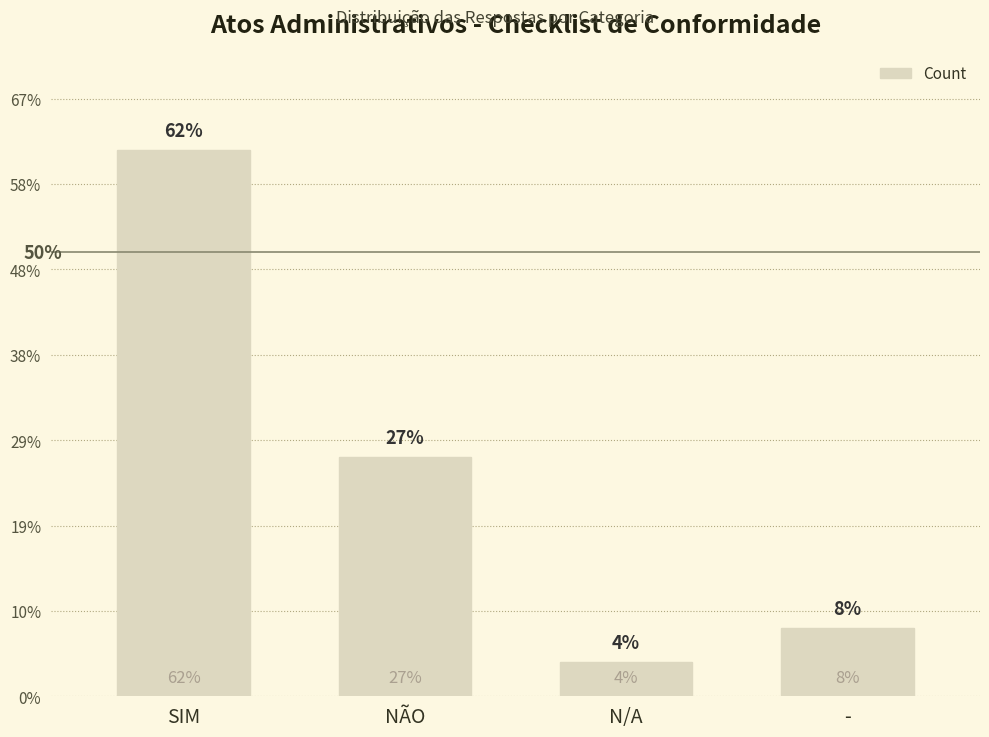

Are the bars horizontal?

No